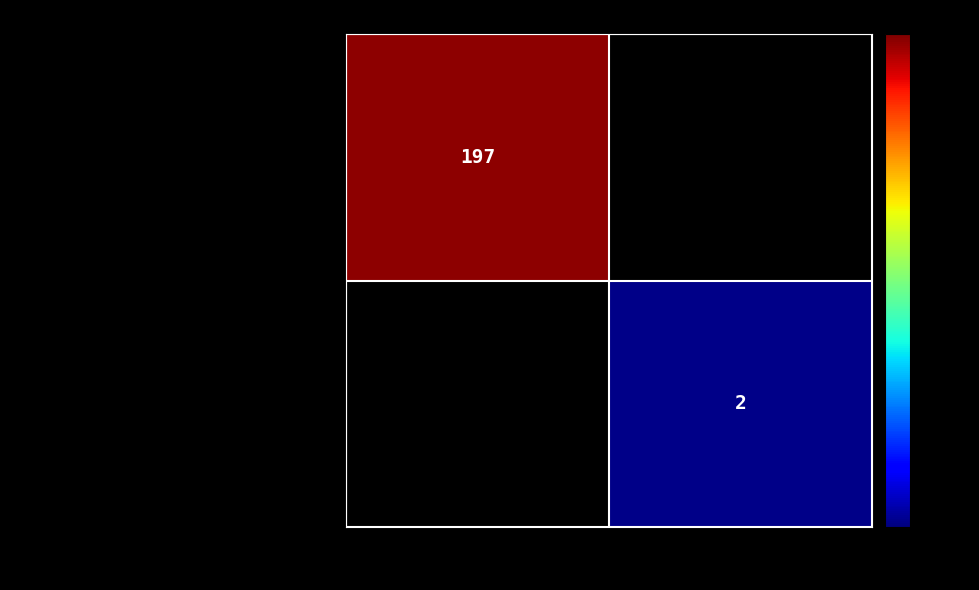

The ed0d2723b509c0cbc010091b342bc4adddd4851… series shows 2 at 1. True or false?

True